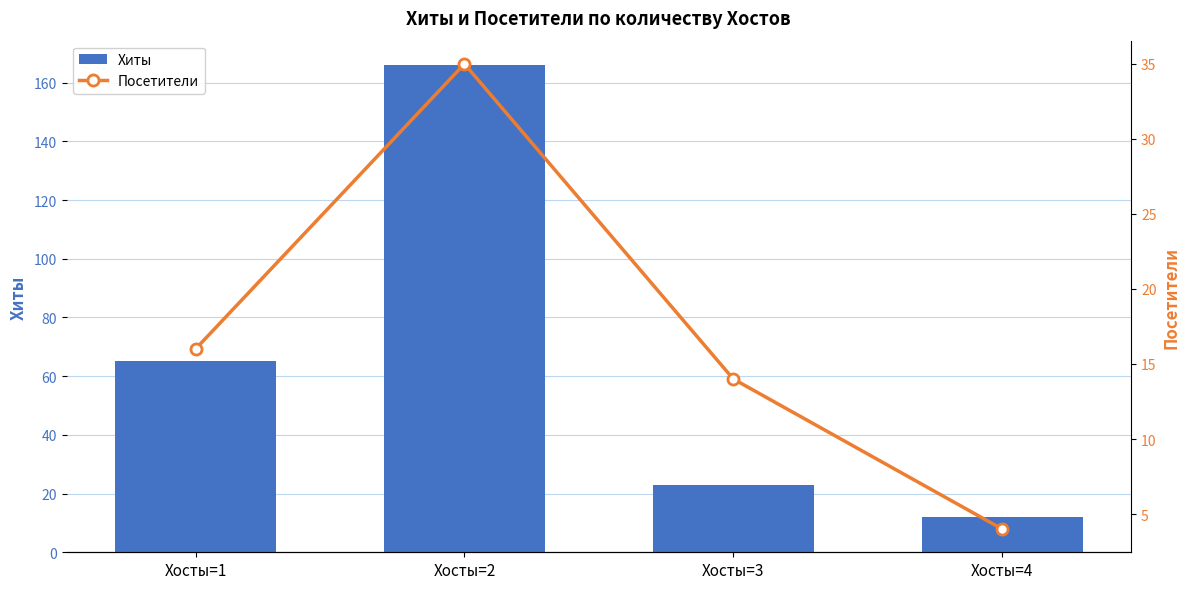

How many data points in Хиты are less than 65?

2